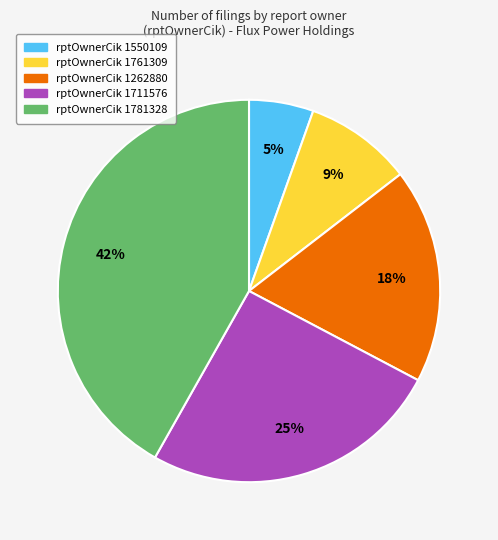

To the nearest percent, what is the average slice percentage?

20%